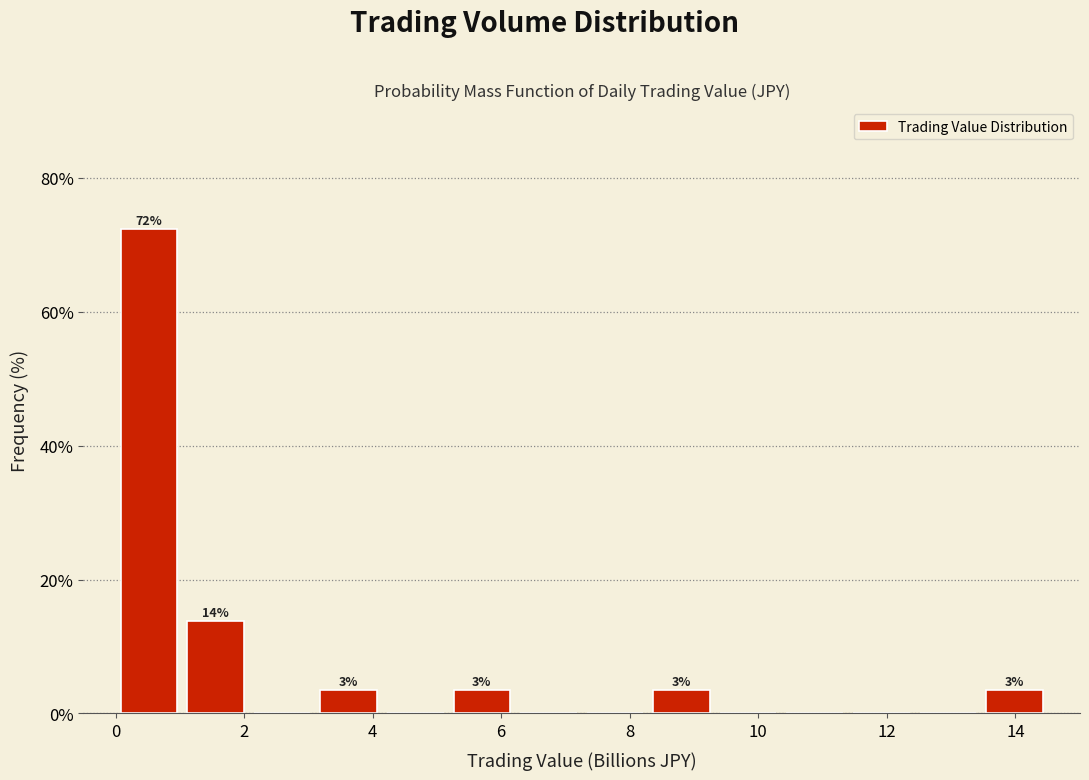

Over which range of the x-axis is the bar tallest?

0.0 to 1.0